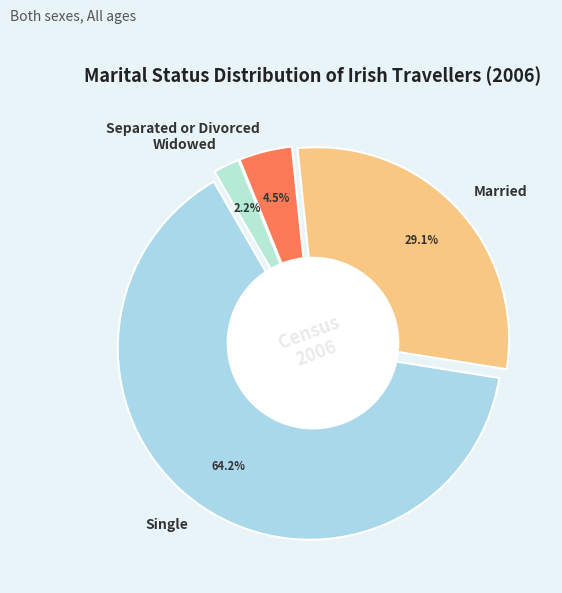

What portion of the pie excludes Separated or Divorced?

95.5%